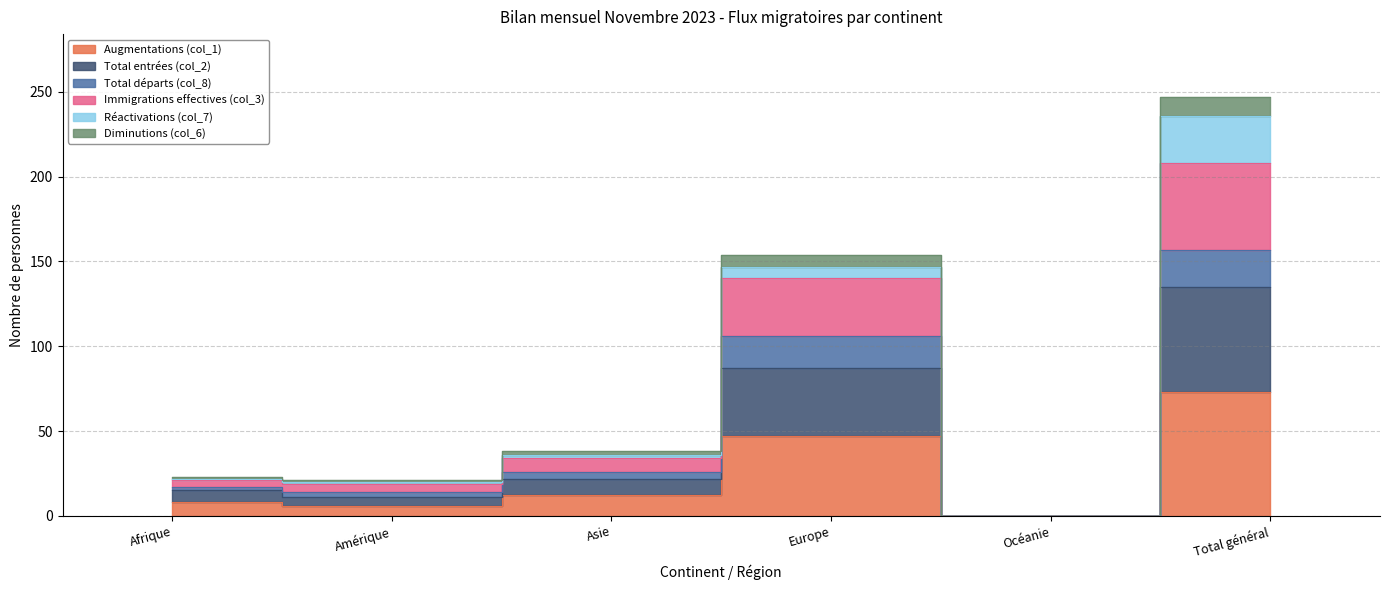

Where is the first local maximum for Total entrées (col_2)?

Europe